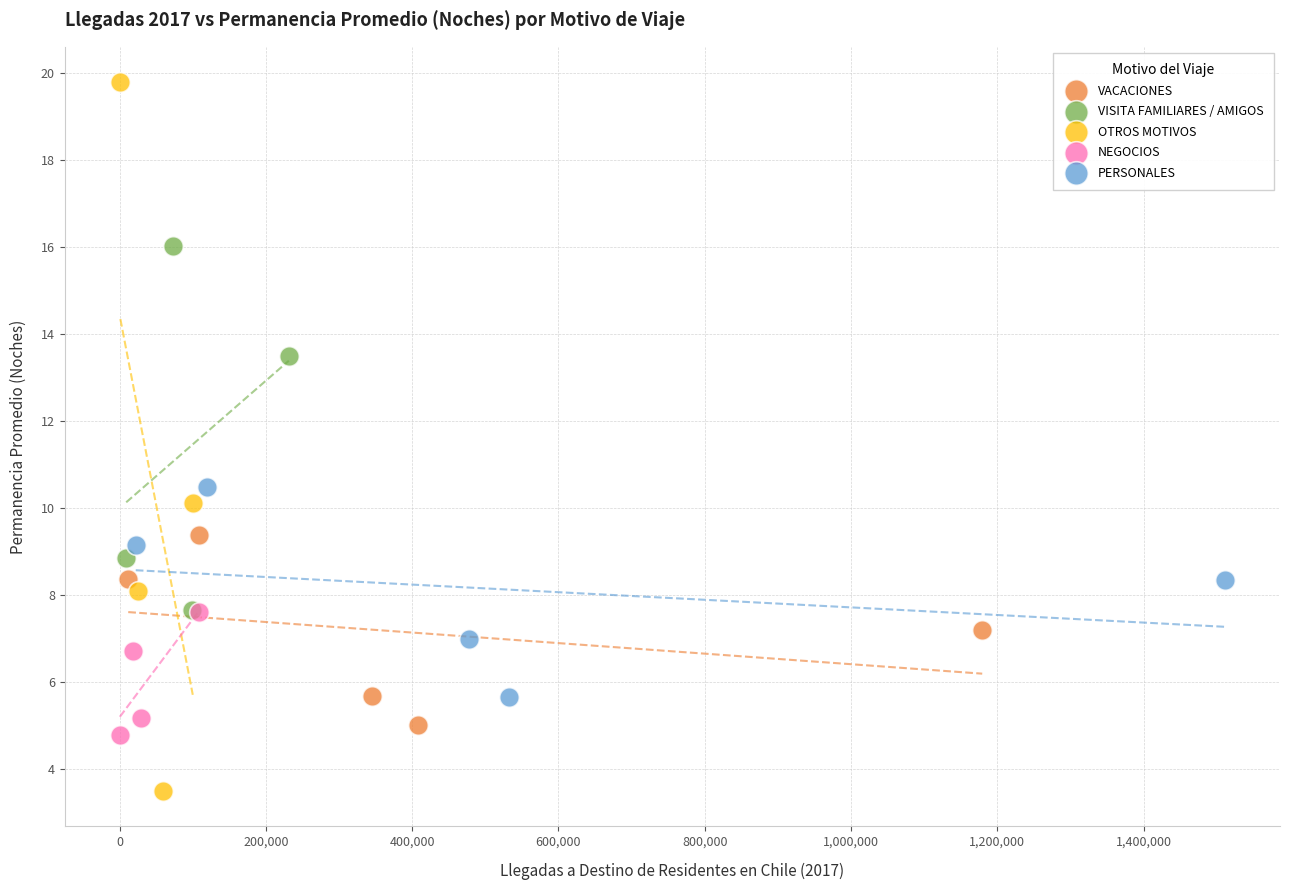

Which series has the widest spread of Y values?

OTROS MOTIVOS